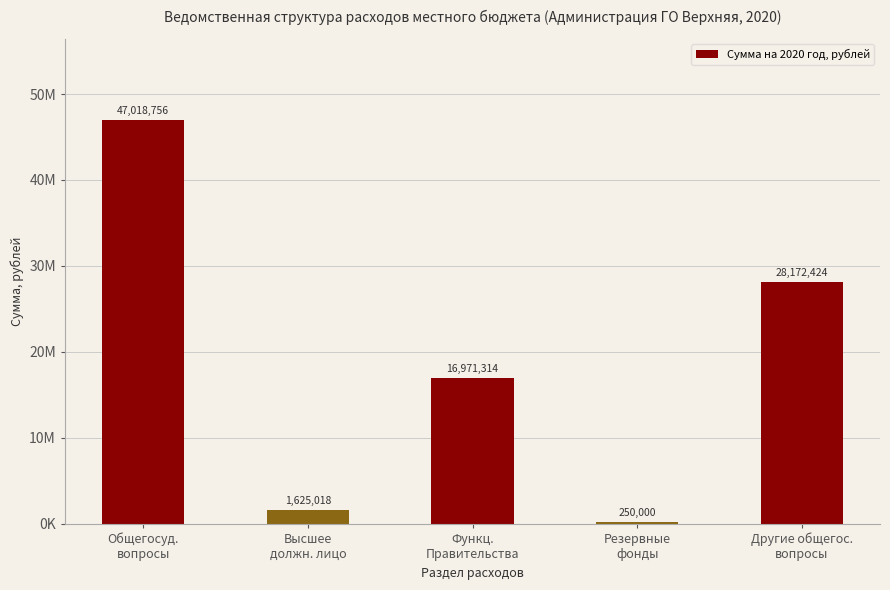

At which label does the data first exceed 16971314?

Общегосуд.
вопросы